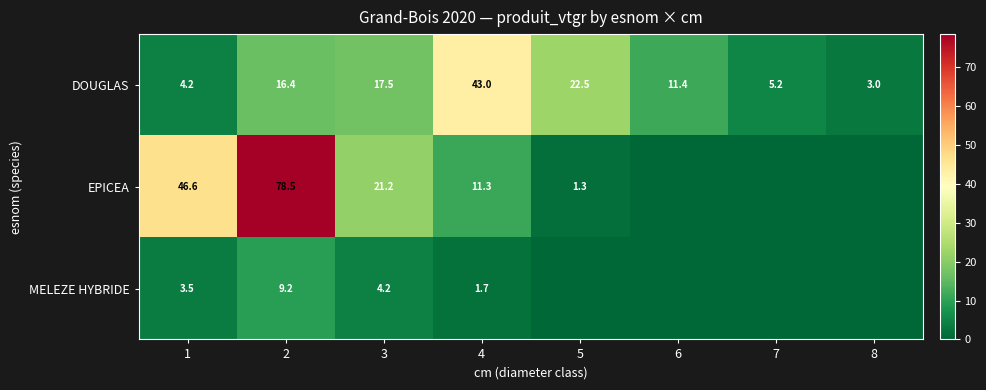

The value of EPICEA at 4 is 11.3. True or false?

True